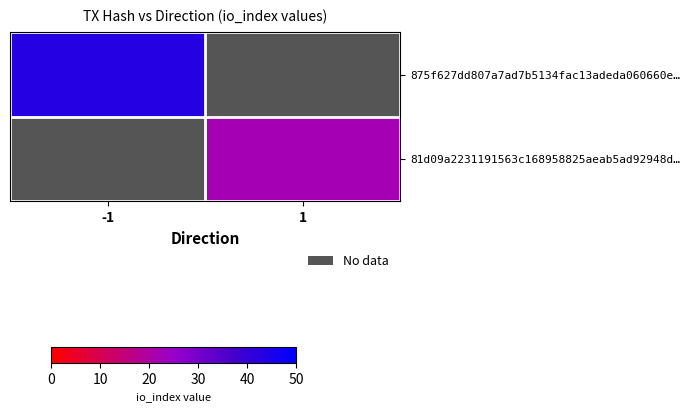

Which label corresponds to the smallest value in the chart?

1